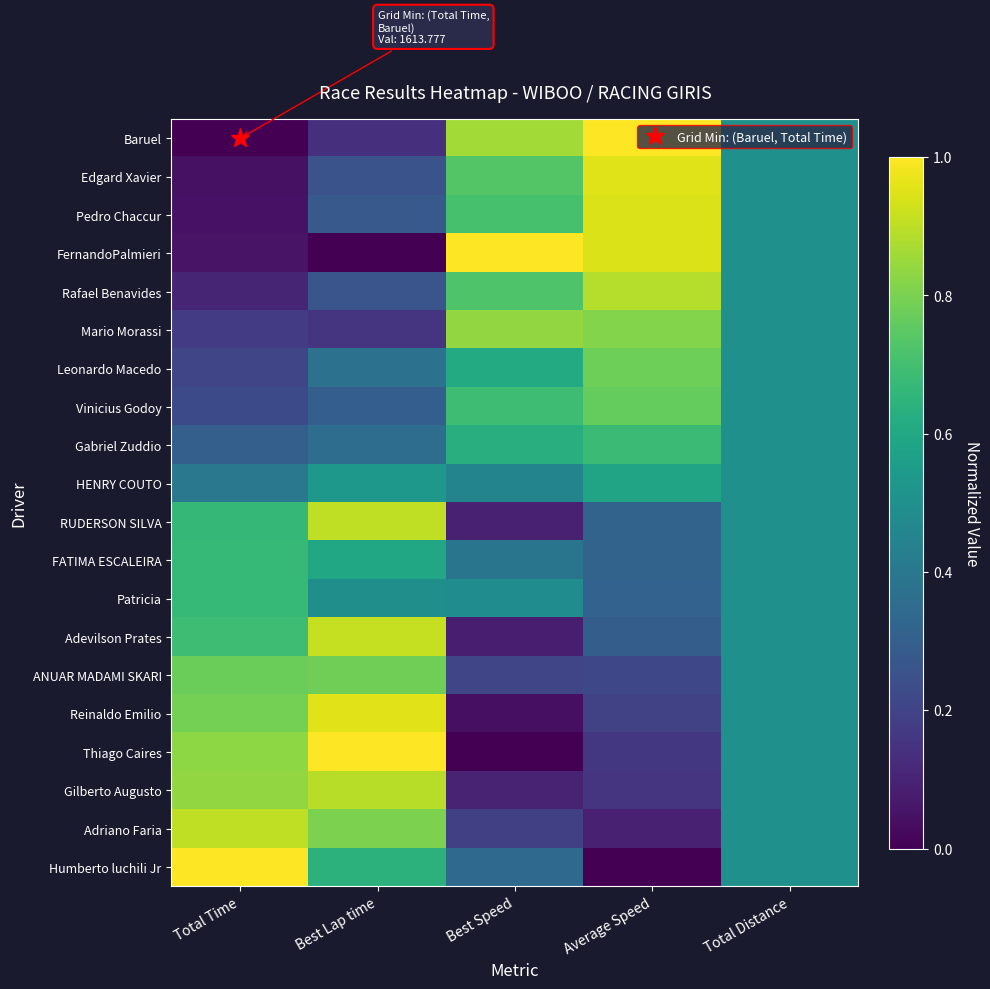

Reading left to right, extract all data points from this chart.

Baruel: Total Time=0.0	Best Lap time=0.1	Best Speed=0.9	Average Speed=1.0	Total Distance=0.5
Edgard Xavier: Total Time=0.0	Best Lap time=0.3	Best Speed=0.7	Average Speed=1.0	Total Distance=0.5
Pedro Chaccur: Total Time=0.0	Best Lap time=0.3	Best Speed=0.7	Average Speed=0.9	Total Distance=0.5
FernandoPalmieri: Total Time=0.1	Best Lap time=0.0	Best Speed=1.0	Average Speed=0.9	Total Distance=0.5
Rafael Benavides: Total Time=0.1	Best Lap time=0.3	Best Speed=0.7	Average Speed=0.9	Total Distance=0.5
Mario Morassi: Total Time=0.2	Best Lap time=0.2	Best Speed=0.8	Average Speed=0.8	Total Distance=0.5
Leonardo Macedo: Total Time=0.2	Best Lap time=0.4	Best Speed=0.6	Average Speed=0.8	Total Distance=0.5
Vinicius Godoy: Total Time=0.2	Best Lap time=0.3	Best Speed=0.7	Average Speed=0.8	Total Distance=0.5
Gabriel Zuddio: Total Time=0.3	Best Lap time=0.4	Best Speed=0.6	Average Speed=0.7	Total Distance=0.5
HENRY COUTO: Total Time=0.4	Best Lap time=0.5	Best Speed=0.5	Average Speed=0.6	Total Distance=0.5
RUDERSON SILVA: Total Time=0.7	Best Lap time=0.9	Best Speed=0.1	Average Speed=0.3	Total Distance=0.5
FATIMA ESCALEIRA: Total Time=0.7	Best Lap time=0.6	Best Speed=0.4	Average Speed=0.3	Total Distance=0.5
Patricia: Total Time=0.7	Best Lap time=0.5	Best Speed=0.5	Average Speed=0.3	Total Distance=0.5
Adevilson Prates: Total Time=0.7	Best Lap time=0.9	Best Speed=0.1	Average Speed=0.3	Total Distance=0.5
ANUAR MADAMI SKARI: Total Time=0.8	Best Lap time=0.8	Best Speed=0.2	Average Speed=0.2	Total Distance=0.5
Reinaldo Emilio: Total Time=0.8	Best Lap time=1.0	Best Speed=0.0	Average Speed=0.2	Total Distance=0.5
Thiago Caires: Total Time=0.8	Best Lap time=1.0	Best Speed=0.0	Average Speed=0.2	Total Distance=0.5
Gilberto Augusto: Total Time=0.8	Best Lap time=0.9	Best Speed=0.1	Average Speed=0.2	Total Distance=0.5
Adriano Faria: Total Time=0.9	Best Lap time=0.8	Best Speed=0.2	Average Speed=0.1	Total Distance=0.5
Humberto luchili Jr: Total Time=1.0	Best Lap time=0.6	Best Speed=0.3	Average Speed=0.0	Total Distance=0.5